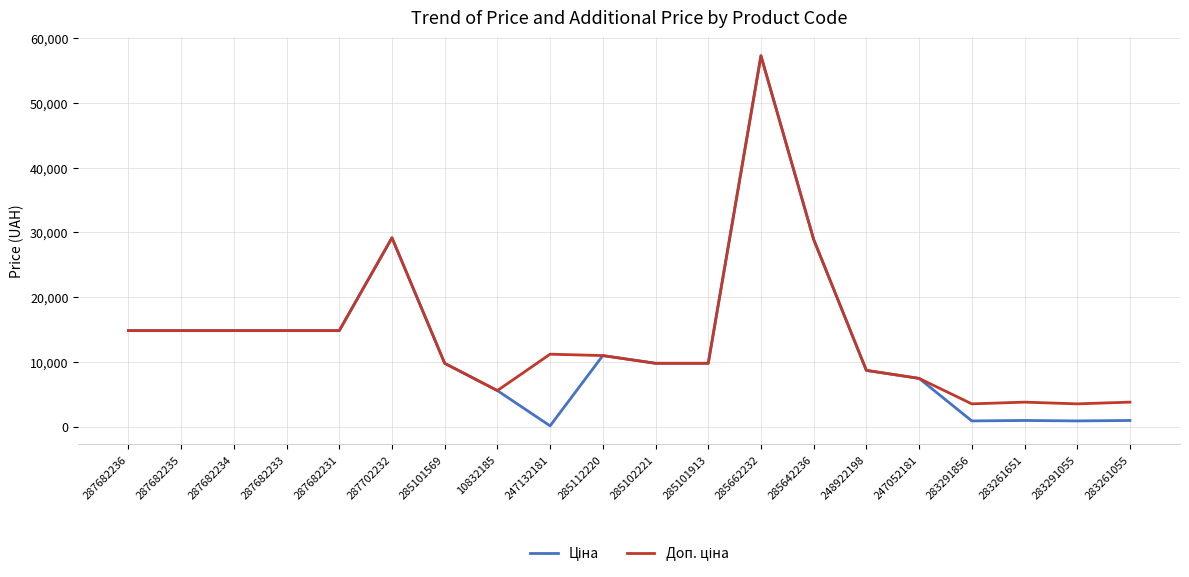

Does the chart have visible grid lines?

Yes